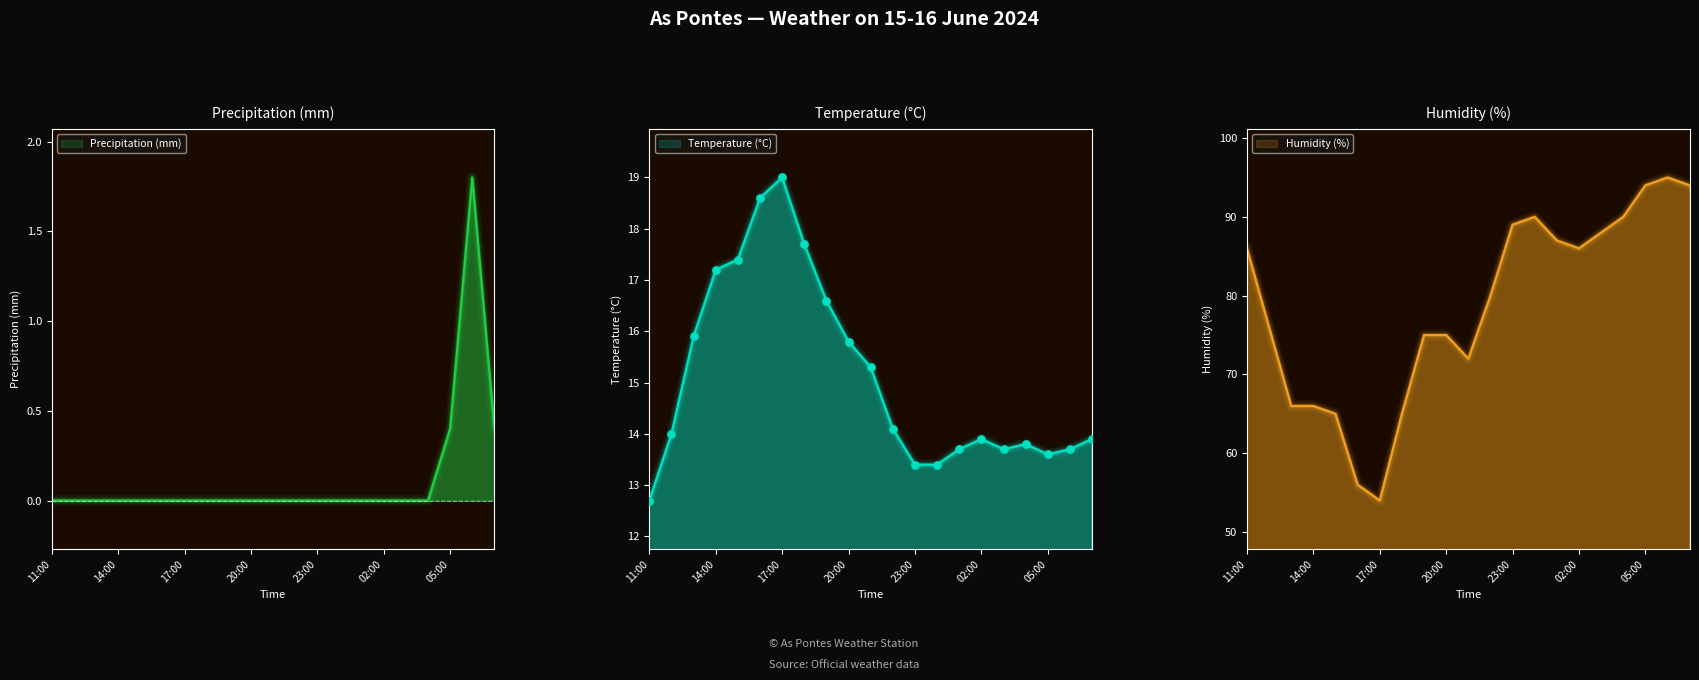

Which series has the largest total across all categories?

Humidity (%)